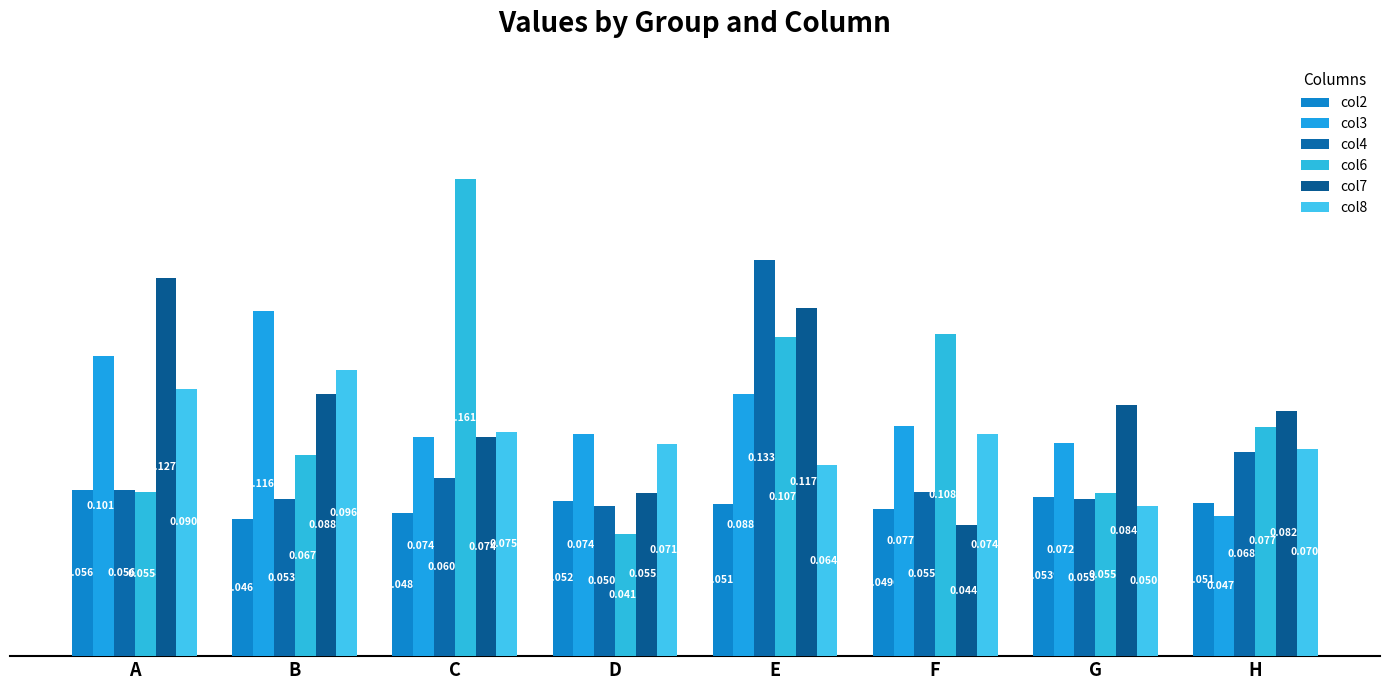

Reading left to right, what are all the values shown in this chart?

col2: 0.1	0.0	0.0	0.1	0.1	0.0	0.1	0.1
col3: 0.1	0.1	0.1	0.1	0.1	0.1	0.1	0.0
col4: 0.1	0.1	0.1	0.1	0.1	0.1	0.1	0.1
col6: 0.1	0.1	0.2	0.0	0.1	0.1	0.1	0.1
col7: 0.1	0.1	0.1	0.1	0.1	0.0	0.1	0.1
col8: 0.1	0.1	0.1	0.1	0.1	0.1	0.1	0.1